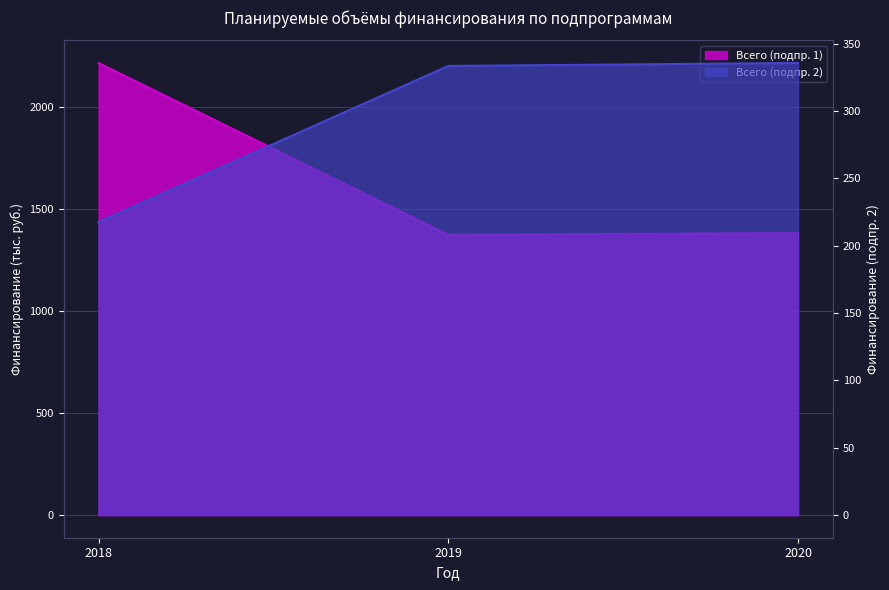

What is the difference between the highest and lowest values at 2018?

1997.2